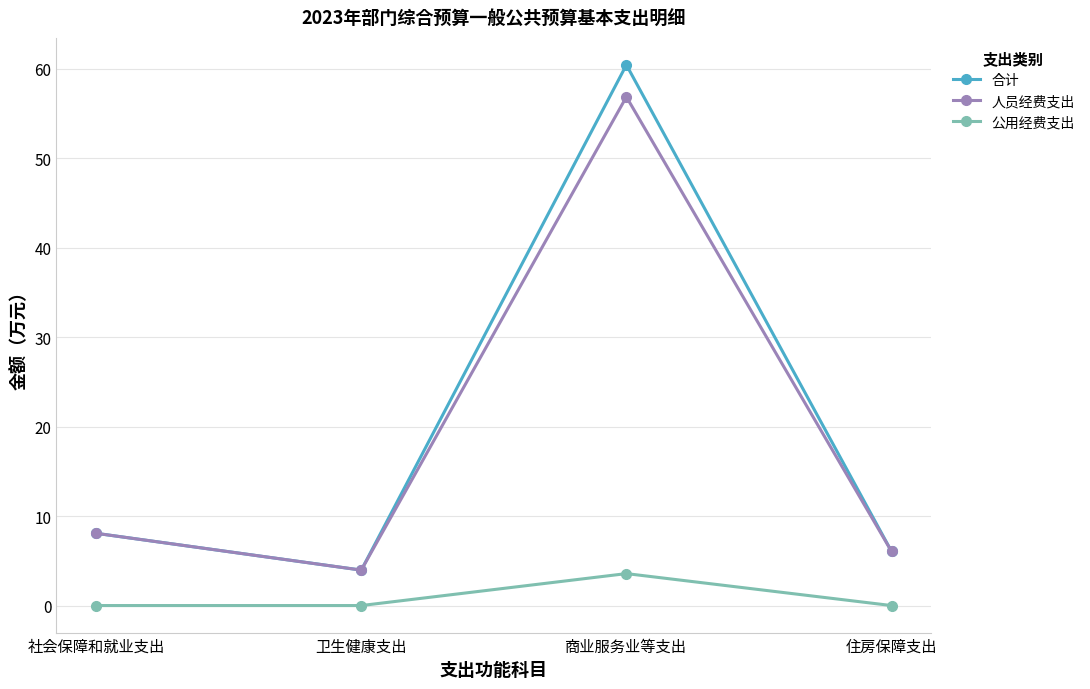

What is the label of the 4th point from the left?

住房保障支出